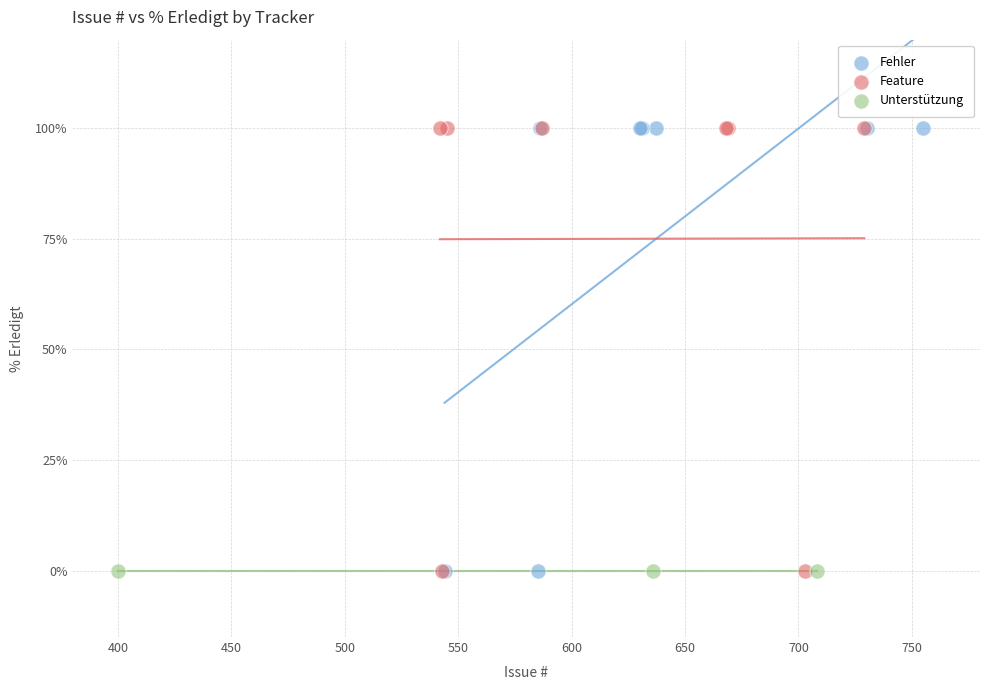

What are all the series names shown in the legend?

Fehler, Feature, Unterstützung